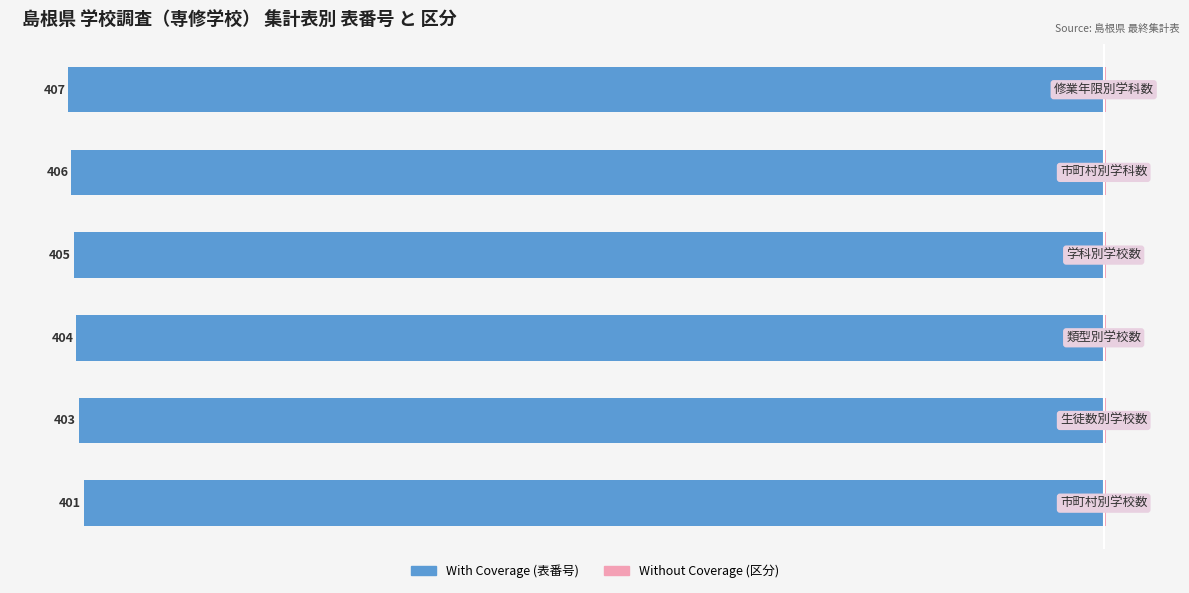

Which series has the largest range (max minus min)?

With Coverage (表番号)